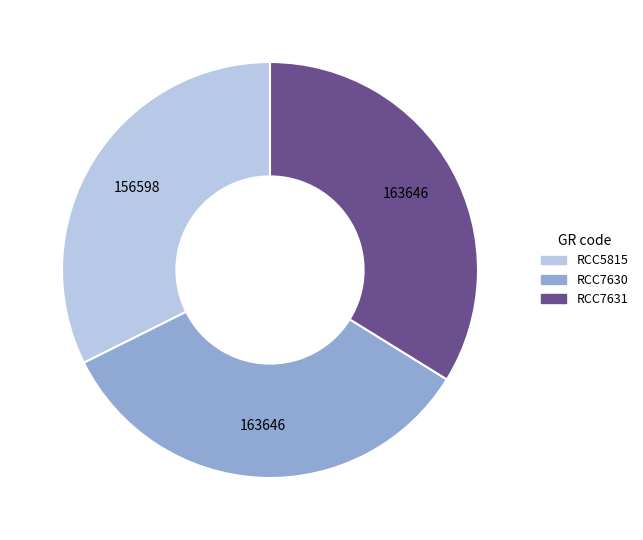

True or false: RCC7630 accounts for 34% of the total.

True